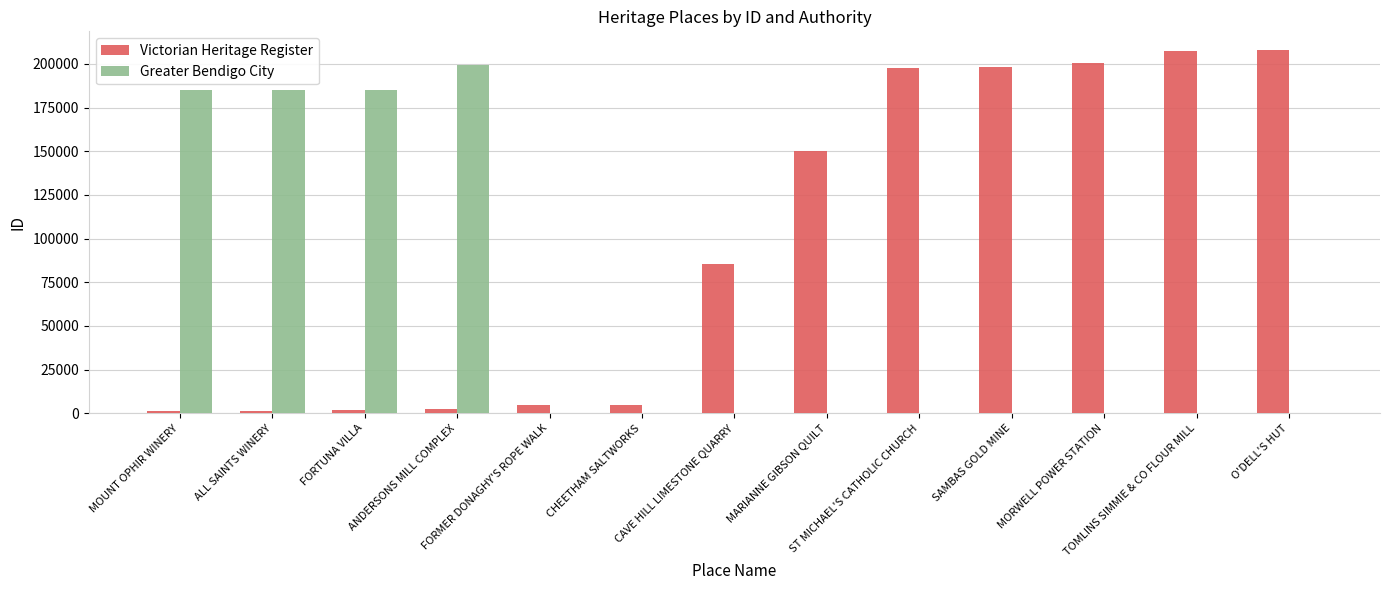

Which series has the largest total across all categories?

Victorian Heritage Register